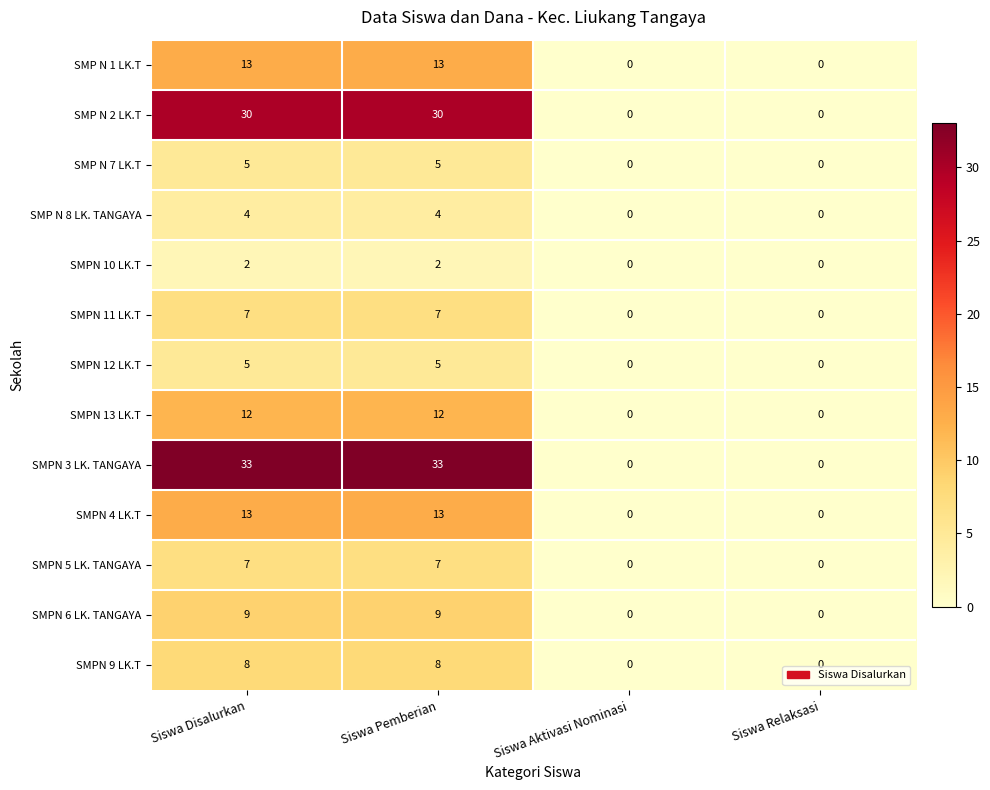

Count the number of data series in this chart.

13